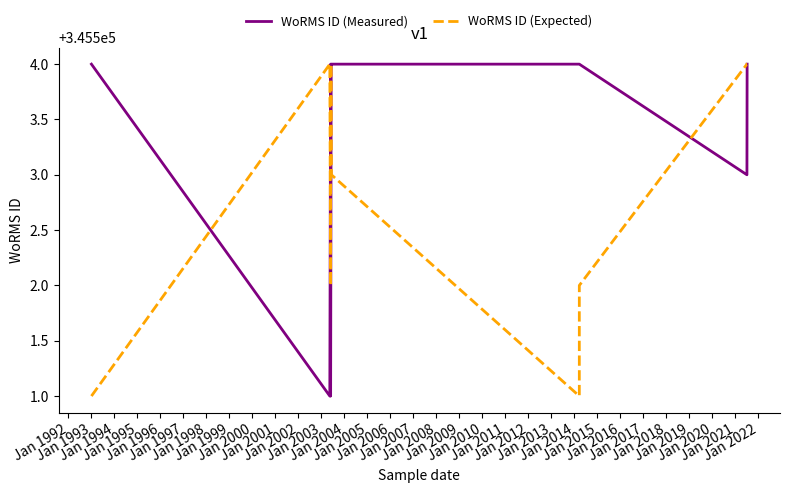

At how many categories does at least one series exceed 345502?

12